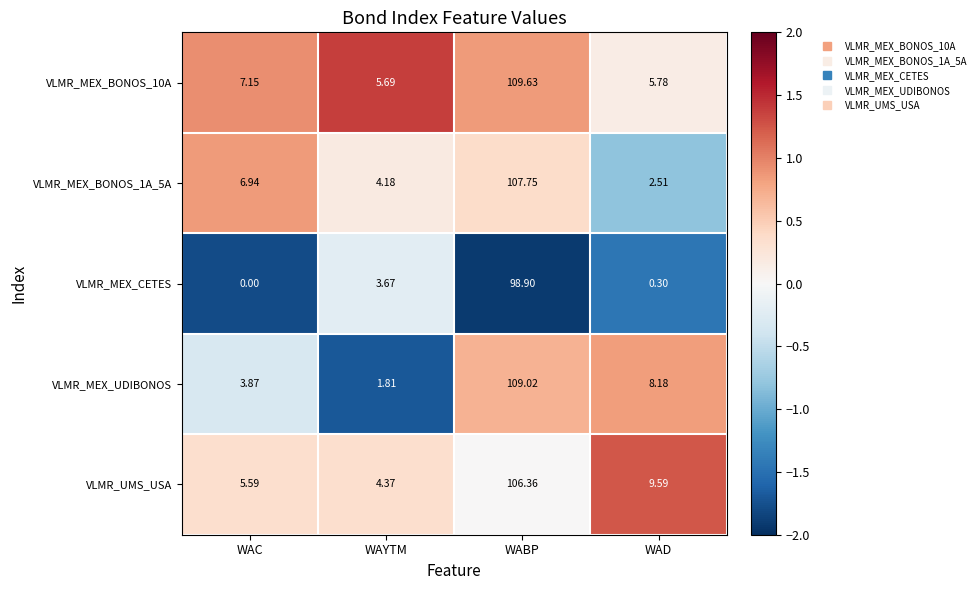

Between WAYTM and WABP, which series saw the biggest shift?

VLMR_MEX_UDIBONOS